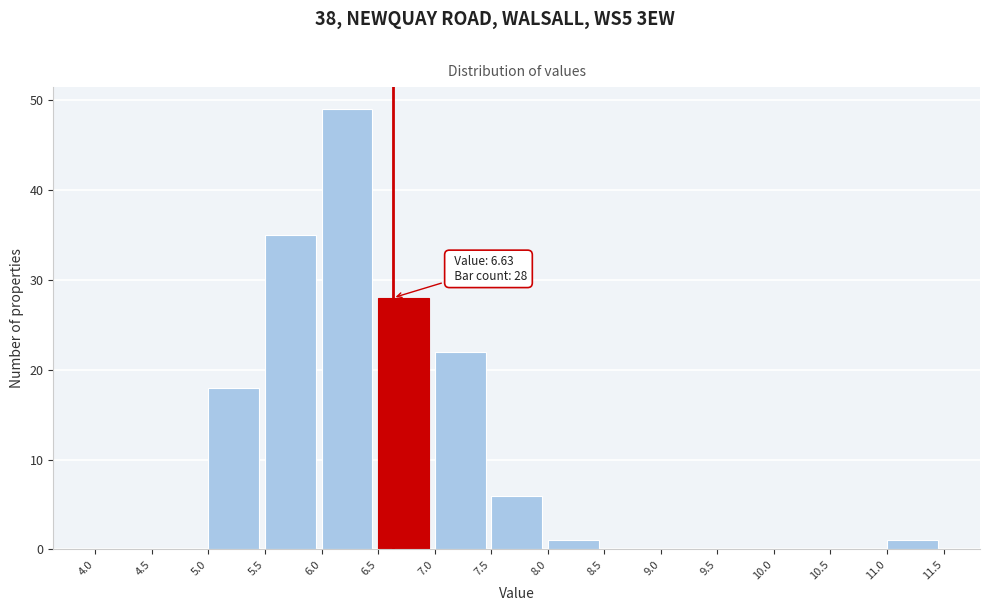

Which range on the x-axis has the tallest bar?

6.0 to 6.5